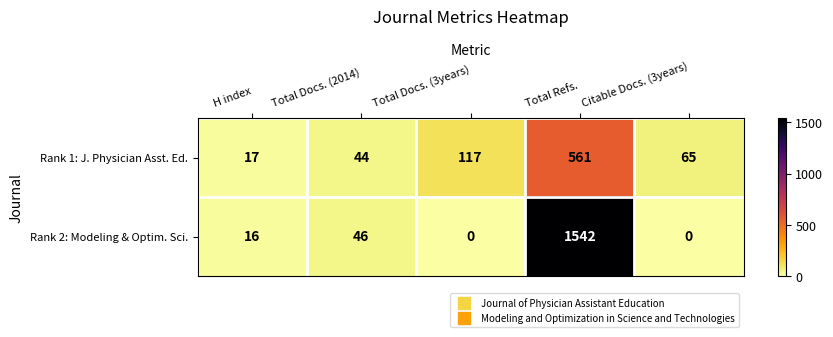

Reading right to left, extract all data points from this chart.

Rank 1: J. Physician Asst. Ed.: Citable Docs. (3years)=65	Total Refs.=561	Total Docs. (3years)=117	Total Docs. (2014)=44	H index=17
Rank 2: Modeling & Optim. Sci.: Citable Docs. (3years)=0	Total Refs.=1542	Total Docs. (3years)=0	Total Docs. (2014)=46	H index=16